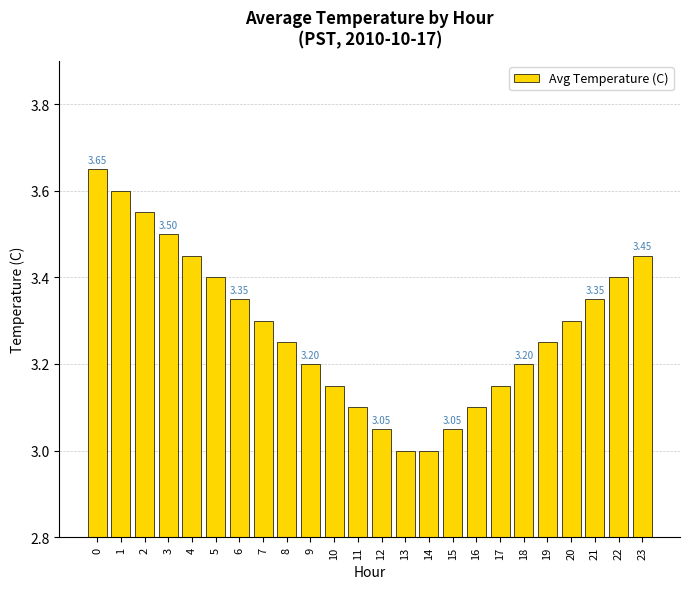

What is the difference between the second highest and minimum values?

0.6